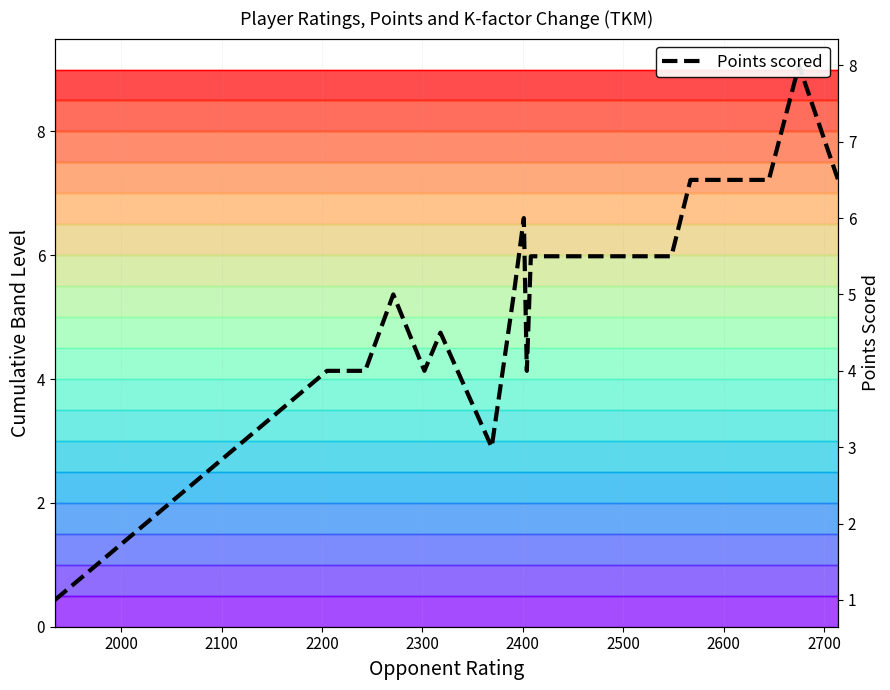

Reading left to right, what are all the values shown in this chart?

1.0	4.0	4.0	5.0	4.0	4.5	3.0	5.0	6.0	4.0	5.5	5.5	5.5	5.5	6.5	6.5	8.0	6.5